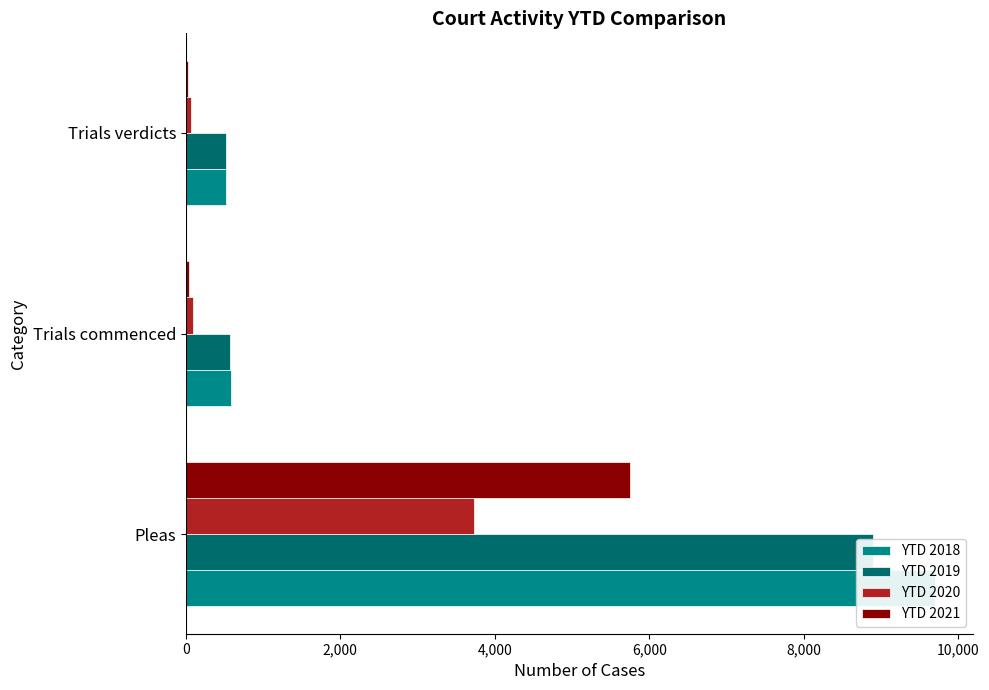

Does the chart contain stacked bars?

No